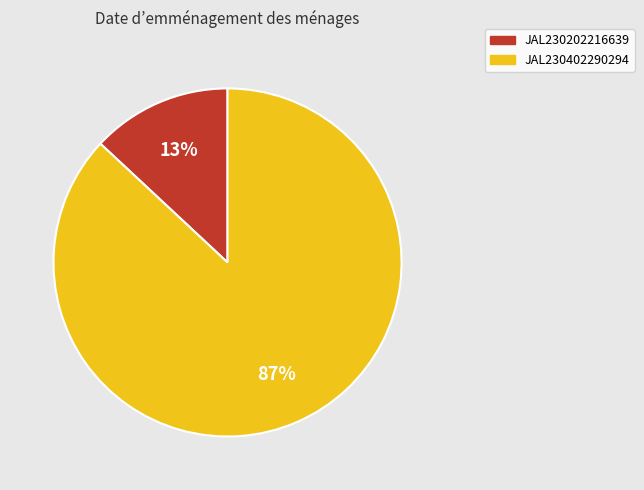

How many slices are in this pie chart?

2